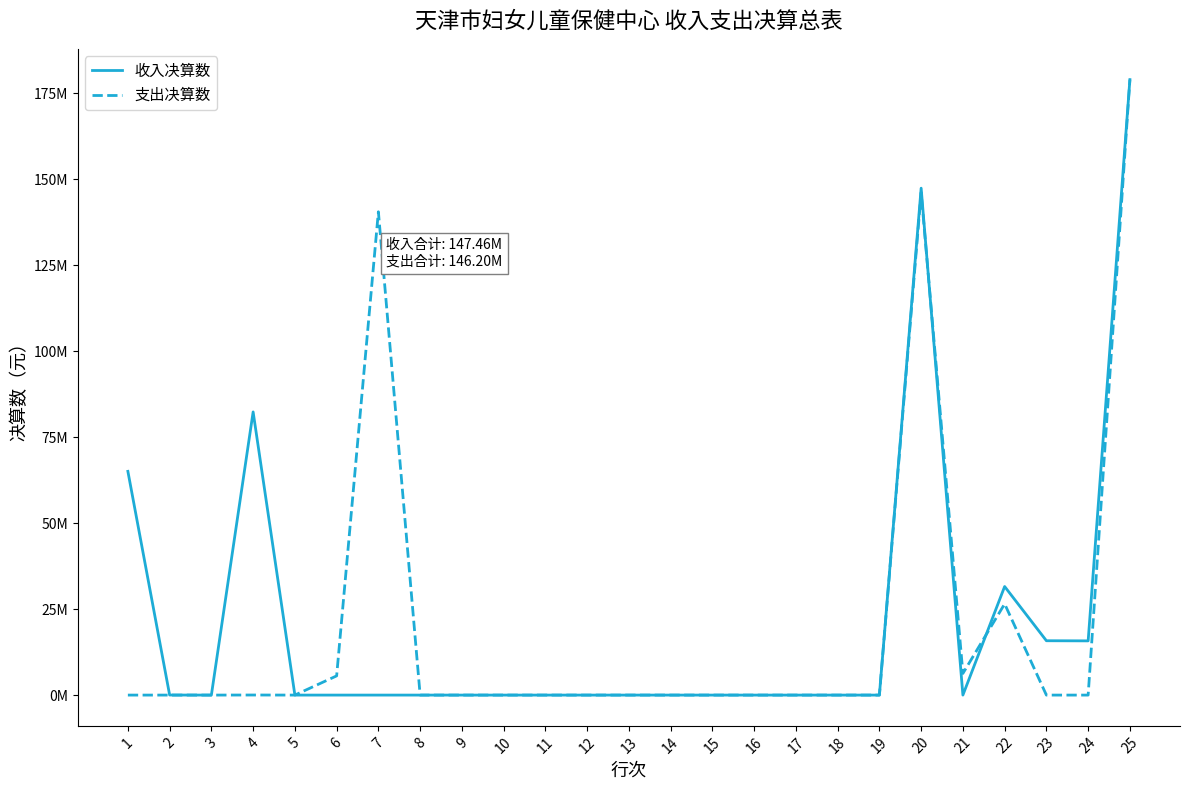

The value of 收入决算数 at 21 is 0.0. True or false?

True